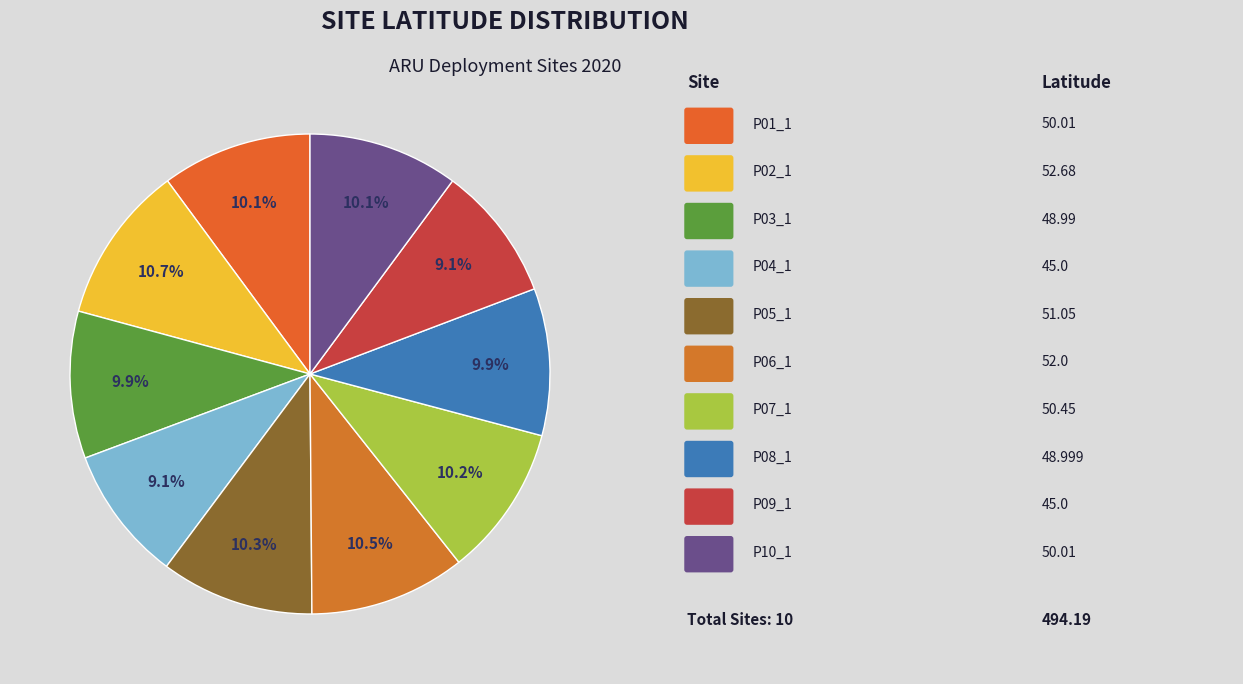

How many segments does this pie chart have?

10